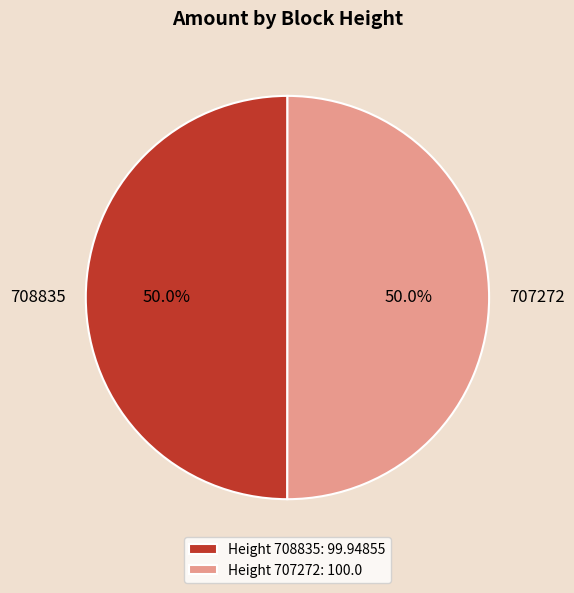

What percentage is the 707272 slice, to the nearest percent?

50%